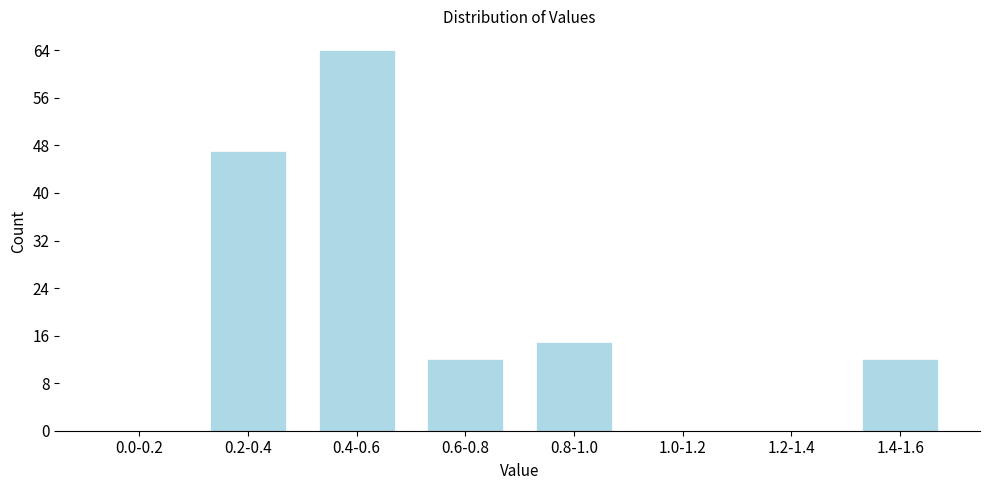

Reading left to right, what are all the values shown in this chart?

0.0-0.2=0	0.2-0.4=47	0.4-0.6=64	0.6-0.8=12	0.8-1.0=15	1.0-1.2=0	1.2-1.4=0	1.4-1.6=12